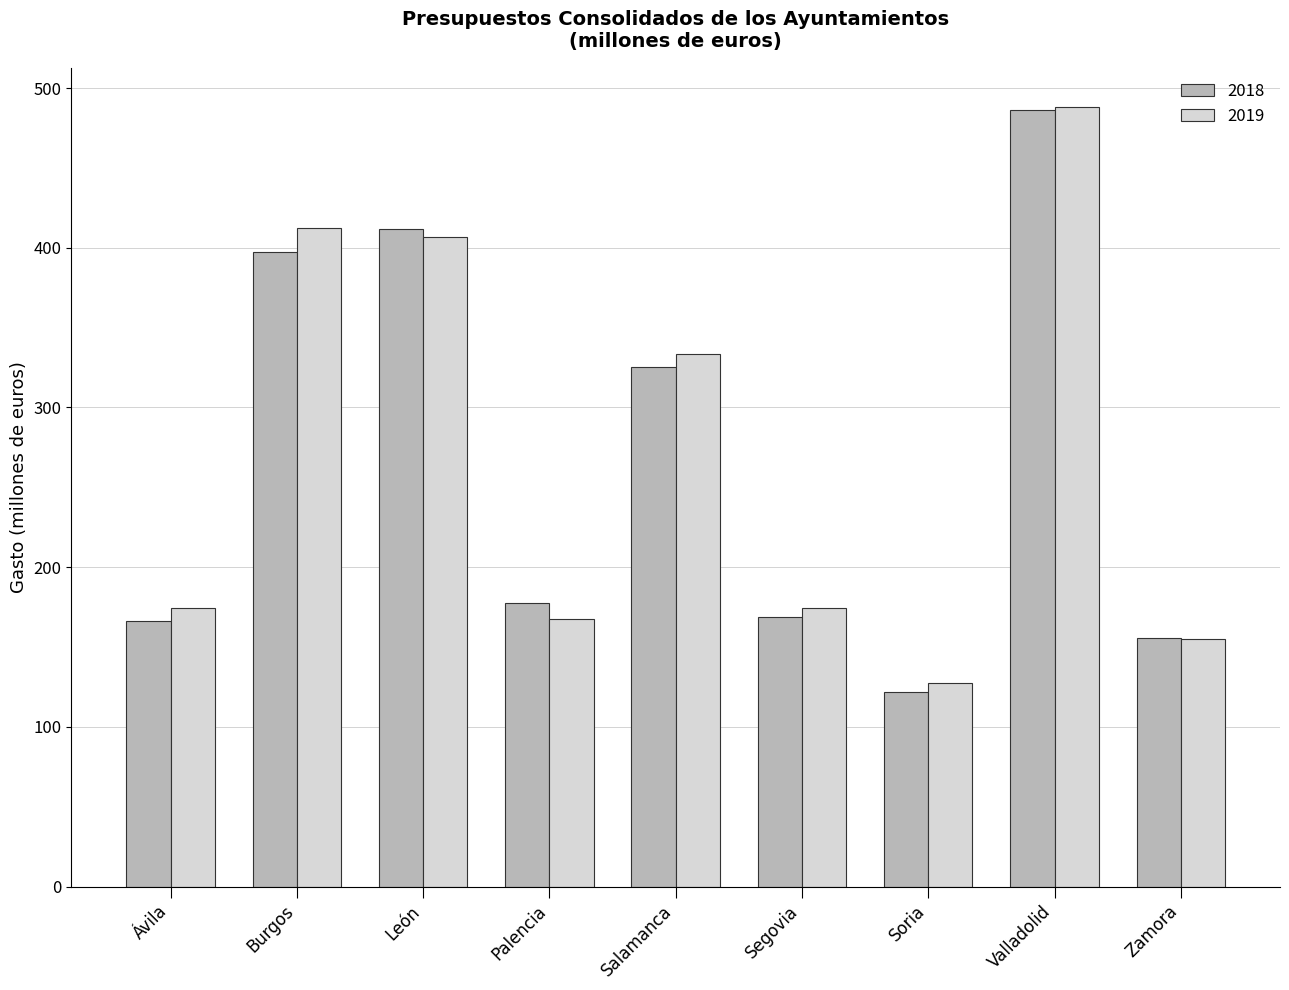

Which series changed the most between Ávila and León?

2018